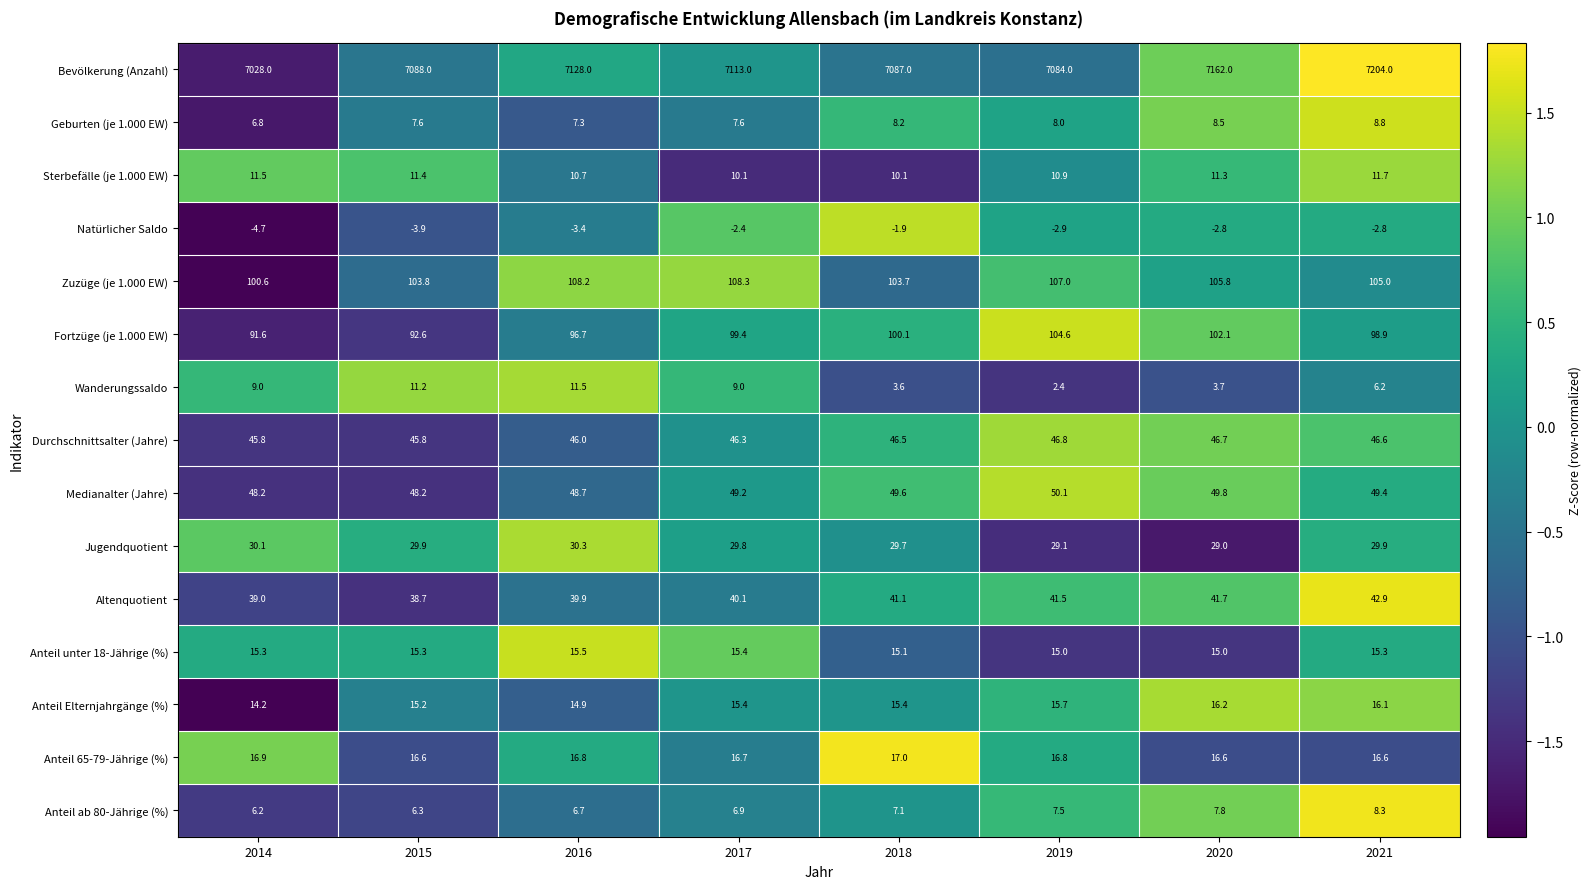

Which series has the largest range (max minus min)?

Bevölkerung (Anzahl)